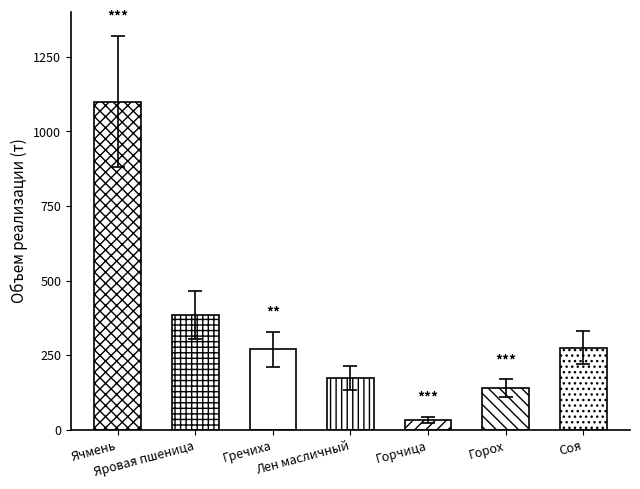

Reading left to right, transcribe all the data shown in this chart.

Ячмень=1100	Яровая пшеница=385	Гречиха=270	Лен масличный=175	Горчица=34	Горох=140	Соя=276